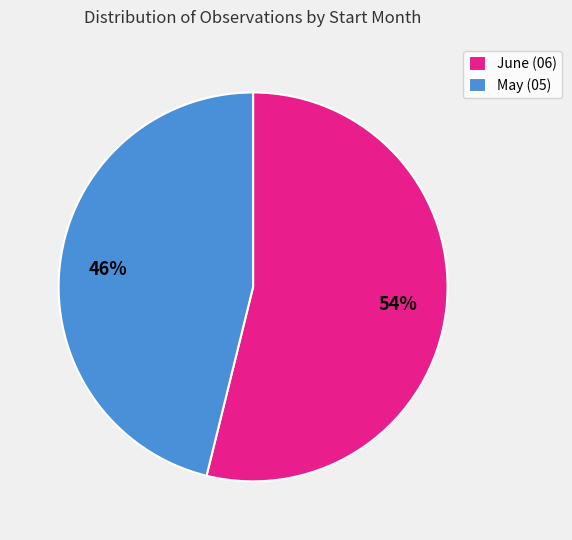

To the nearest percent, what is the difference between the June (06) and May (05) slice percentages?

8%